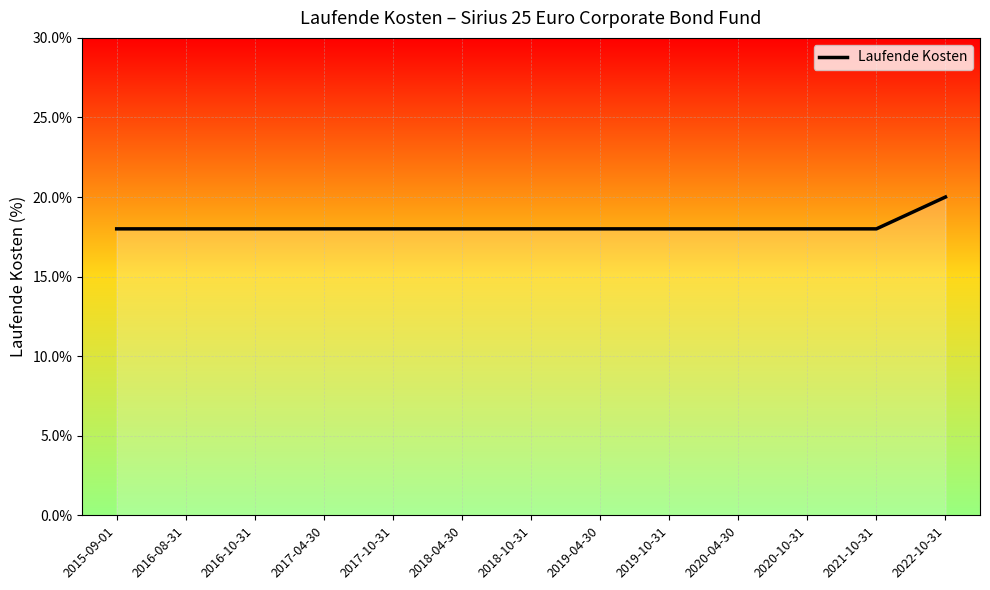

Reading left to right, transcribe all the data shown in this chart.

0.2	0.2	0.2	0.2	0.2	0.2	0.2	0.2	0.2	0.2	0.2	0.2	0.2